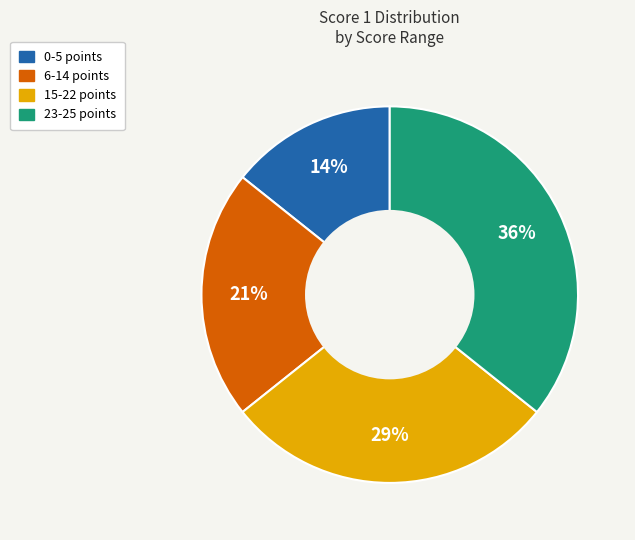

Do 0-5 points and 6-14 points together represent more than half of the pie?

No